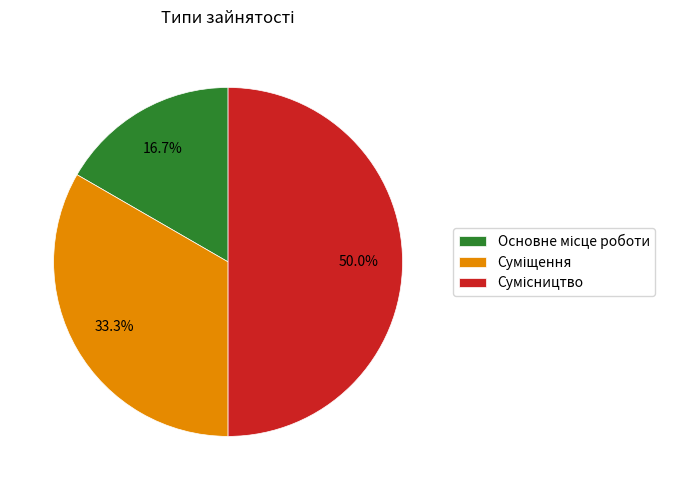

To the nearest percent, what is the difference between the Сумісництво and Суміщення slice percentages?

17%